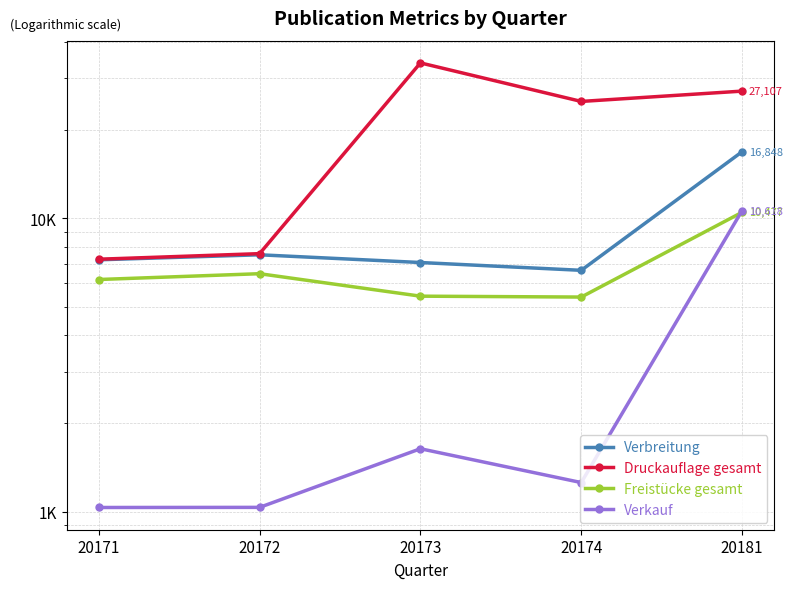

How many interior local valleys does the Verkauf series have?

1